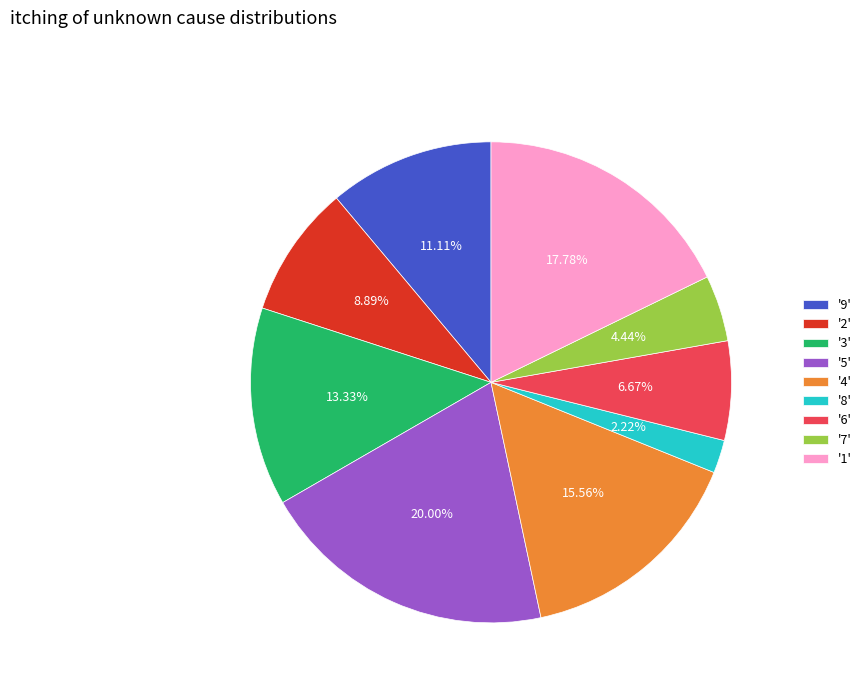

Is there a majority slice in this chart?

No